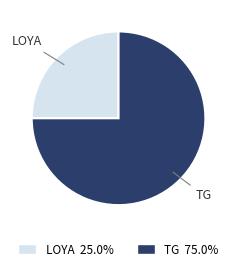

Is there a majority slice in this chart?

Yes